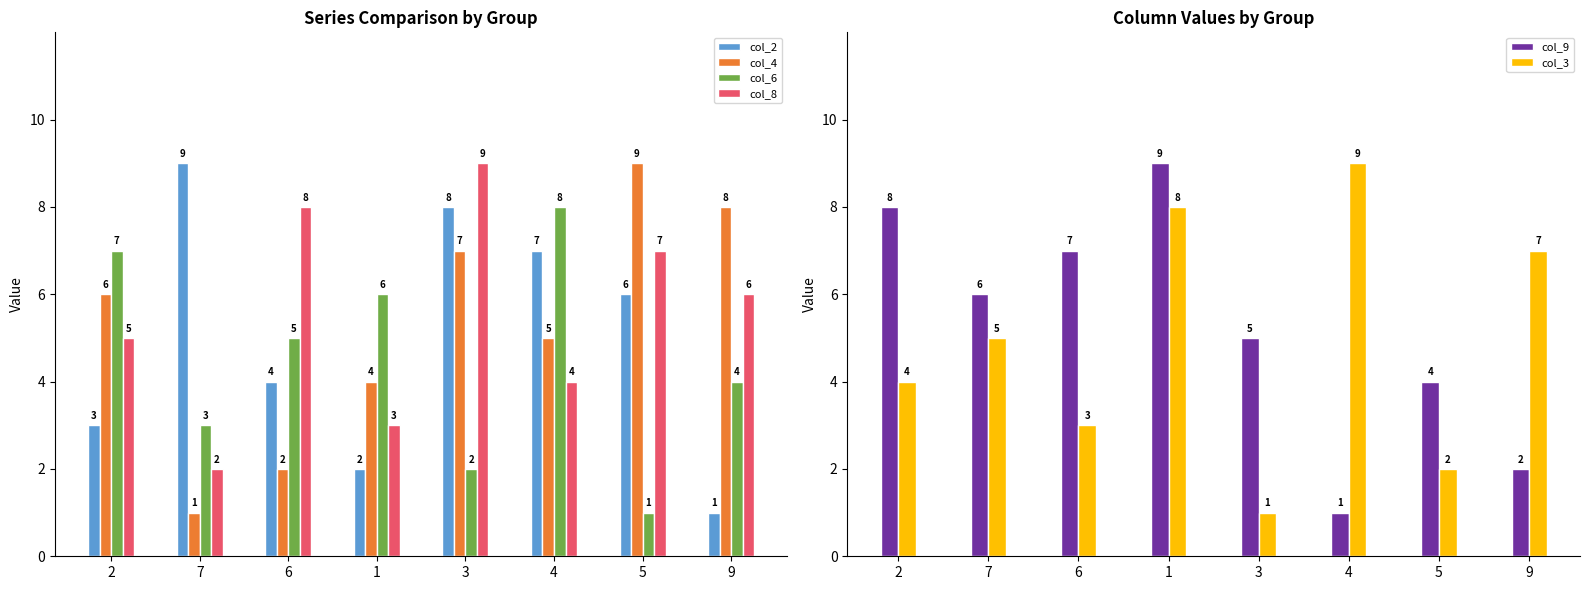

How many bars are there in total?

48